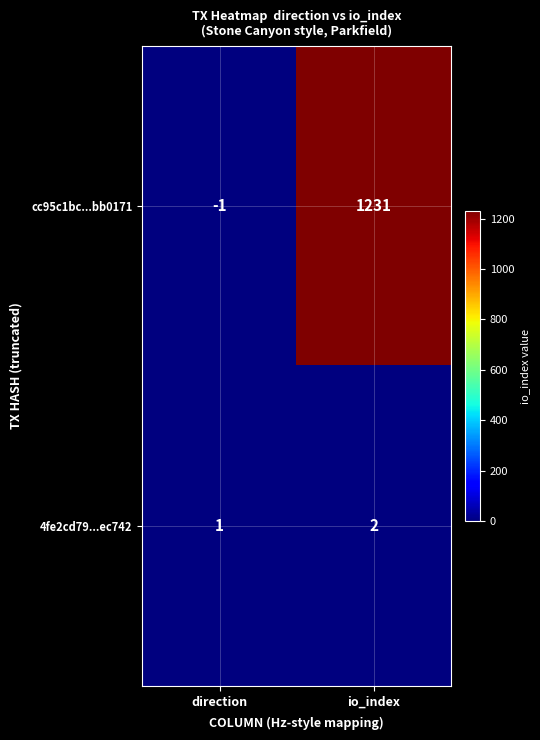

Reading left to right, list all the values displayed in this chart.

cc95c1bc...bb0171: -1	1231
4fe2cd79...ec742: 1	2